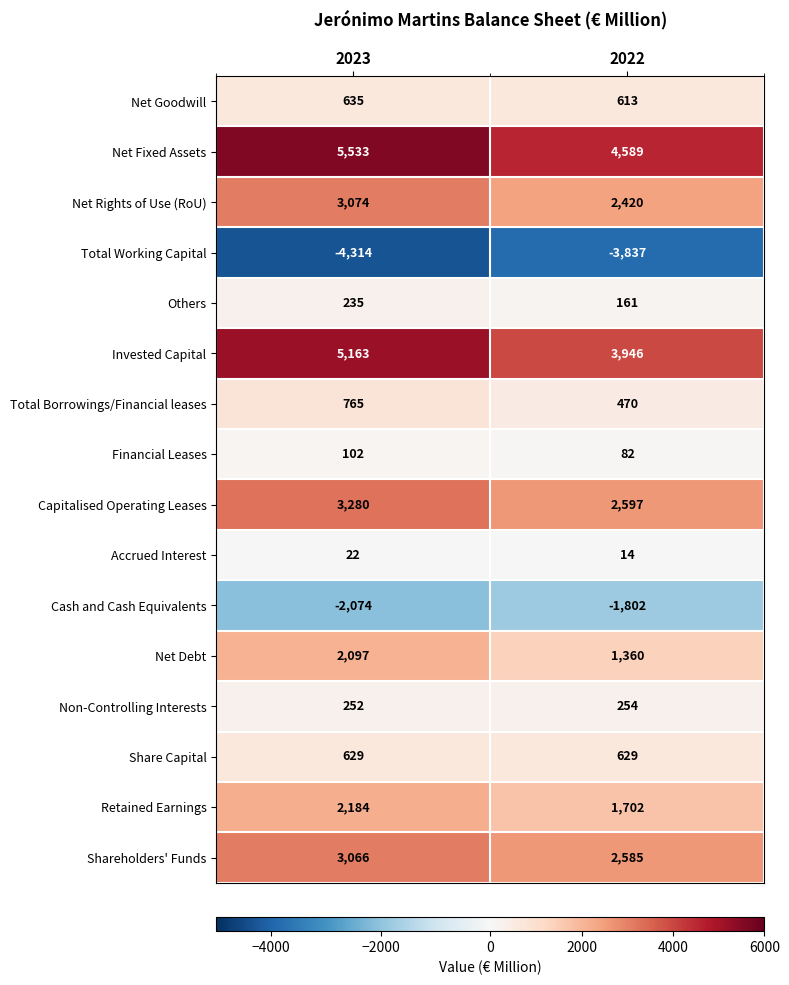

Rank the categories by Accrued Interest value from highest to lowest.

2023, 2022